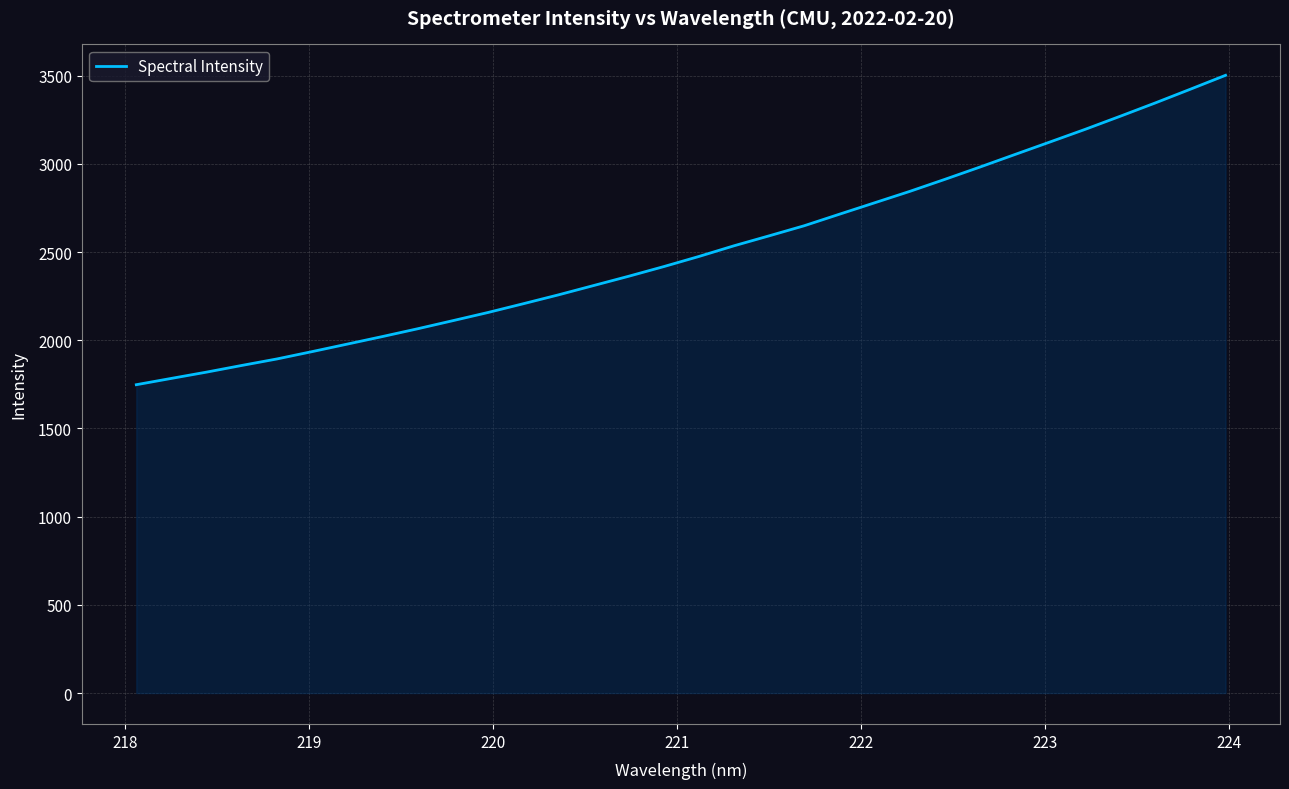

What is the minimum value shown in the chart?

1748.3